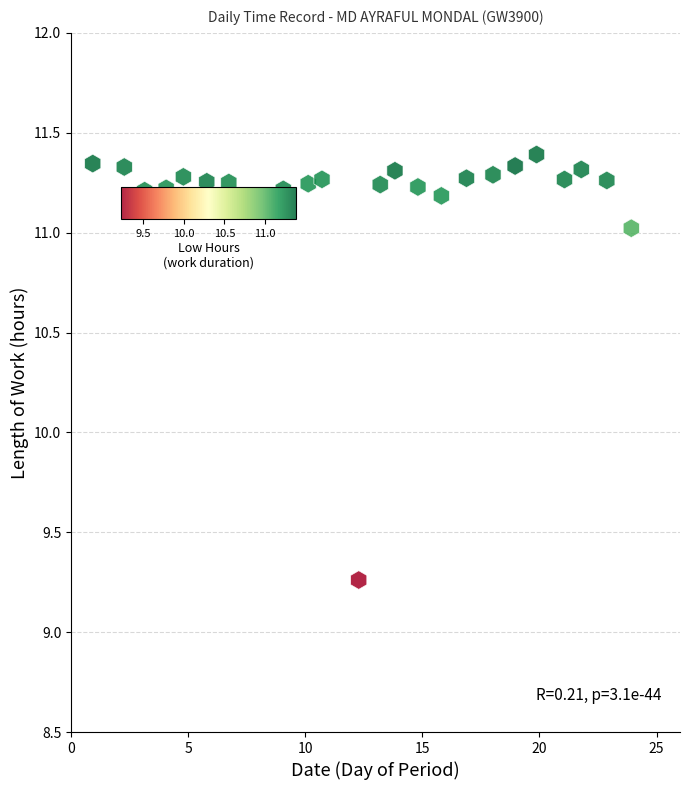

What is the range of X values (max minus min)?

23.0